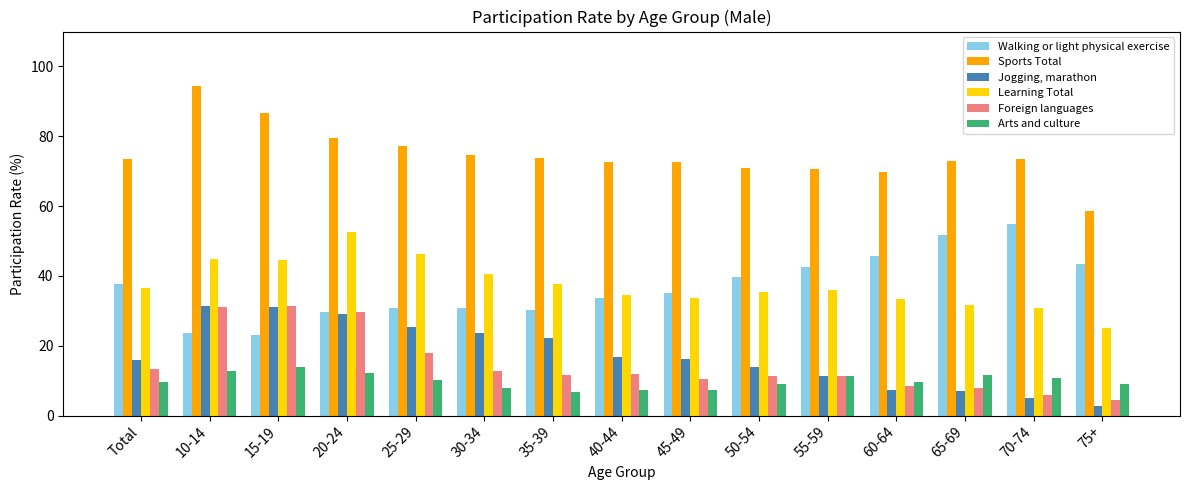

How many distinct data groups are displayed?

6